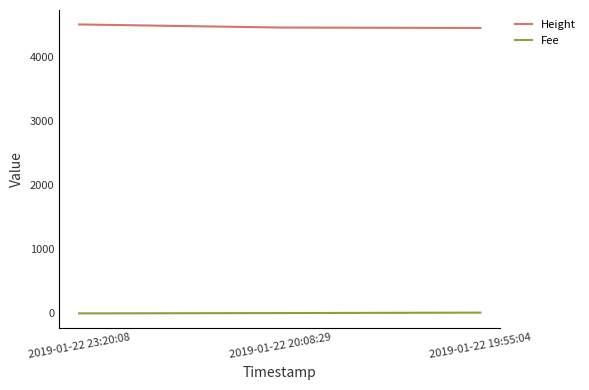

What is the maximum value for Height?

4503.0